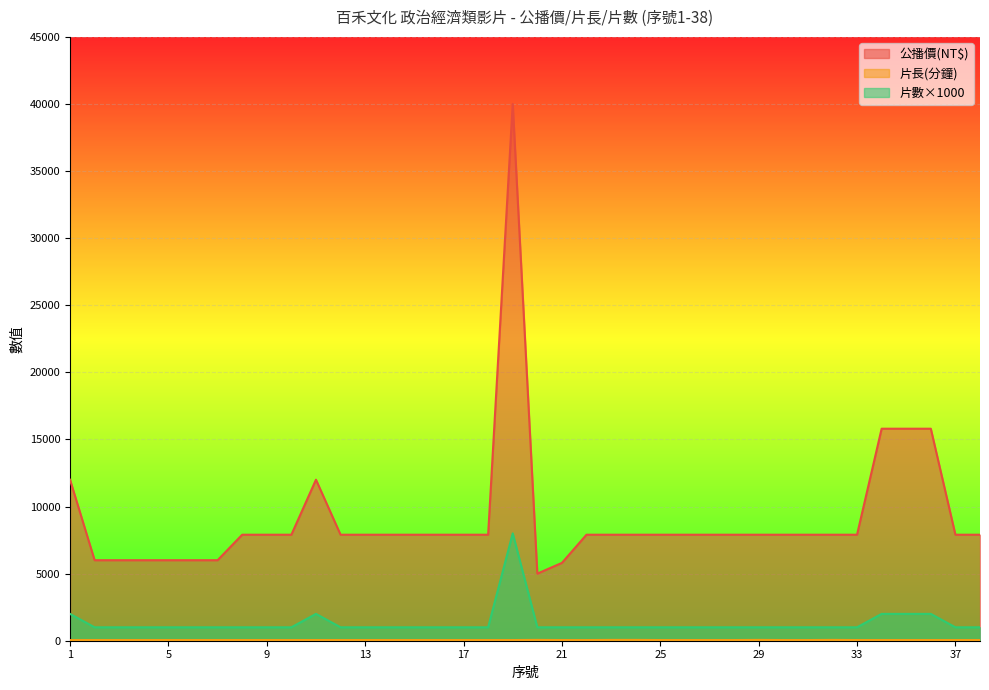

True or false: 片數 and 公播價(NT$) intersect in this chart.

False